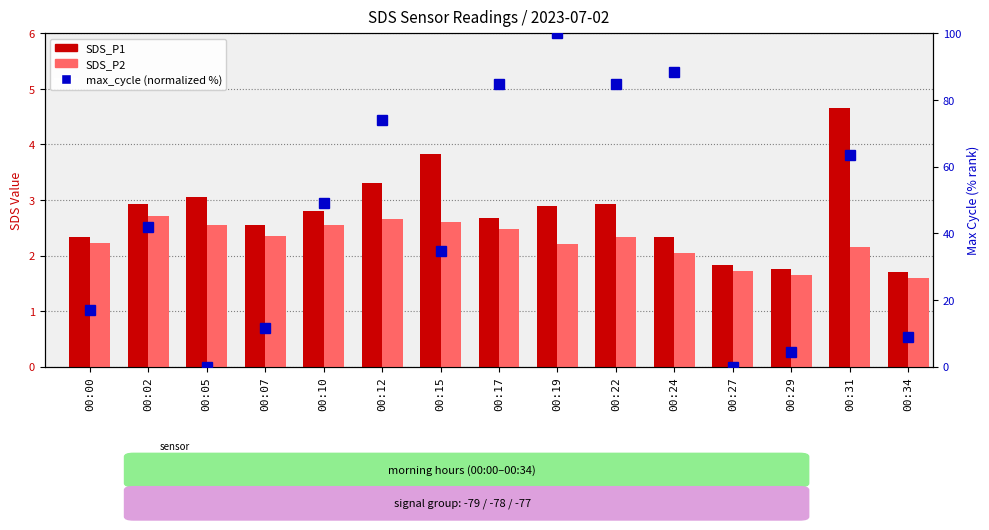

The max_cycle (normalized %) series shows 42.0 at 00:02. True or false?

True